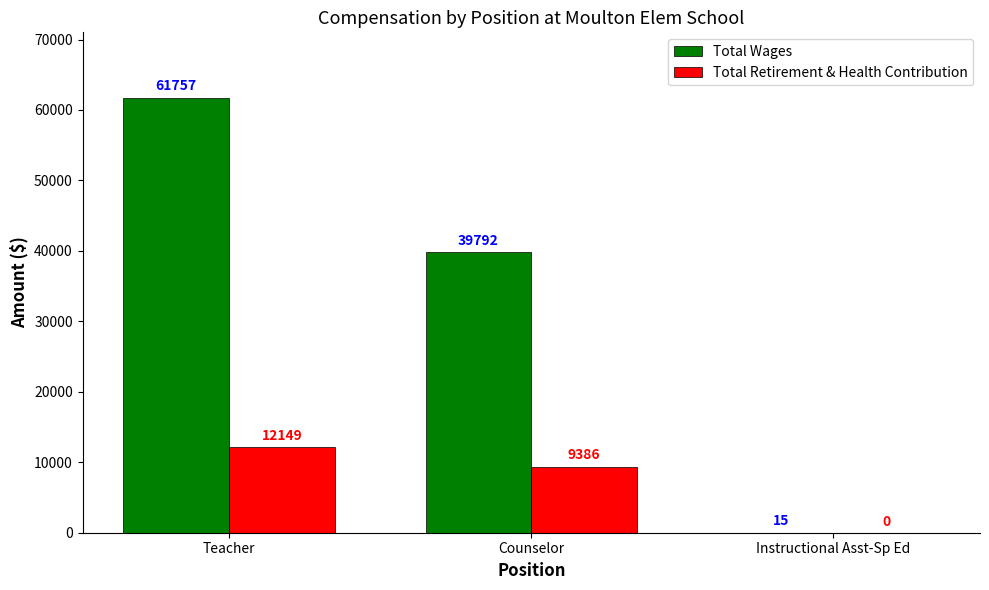

What is the sum of all Total Wages values?

101564